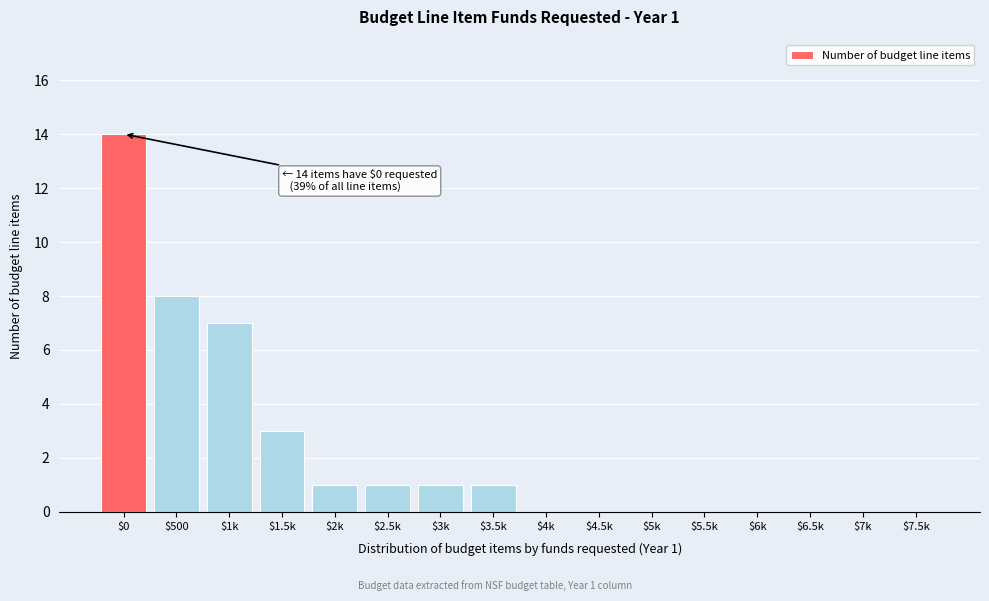

The value at $2.5k is 2. True or false?

False